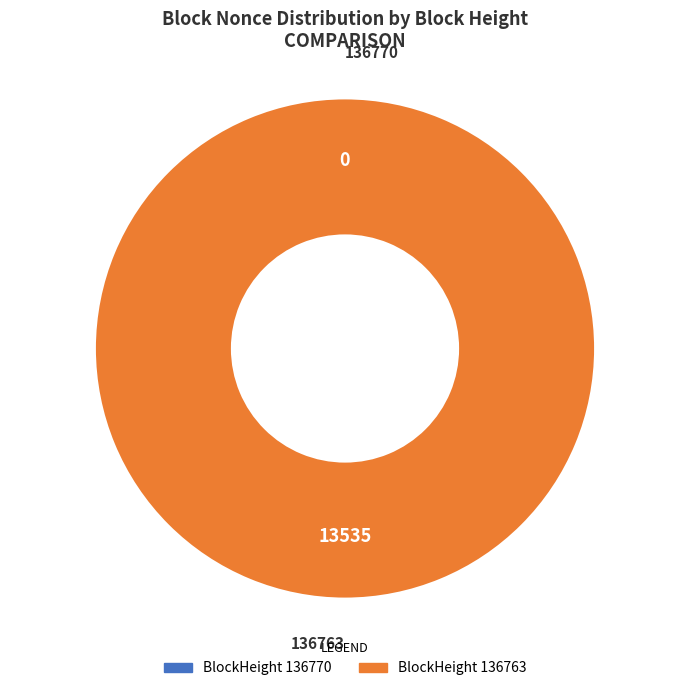

To the nearest percent, what is the difference between the largest and smallest slice percentages?

100%